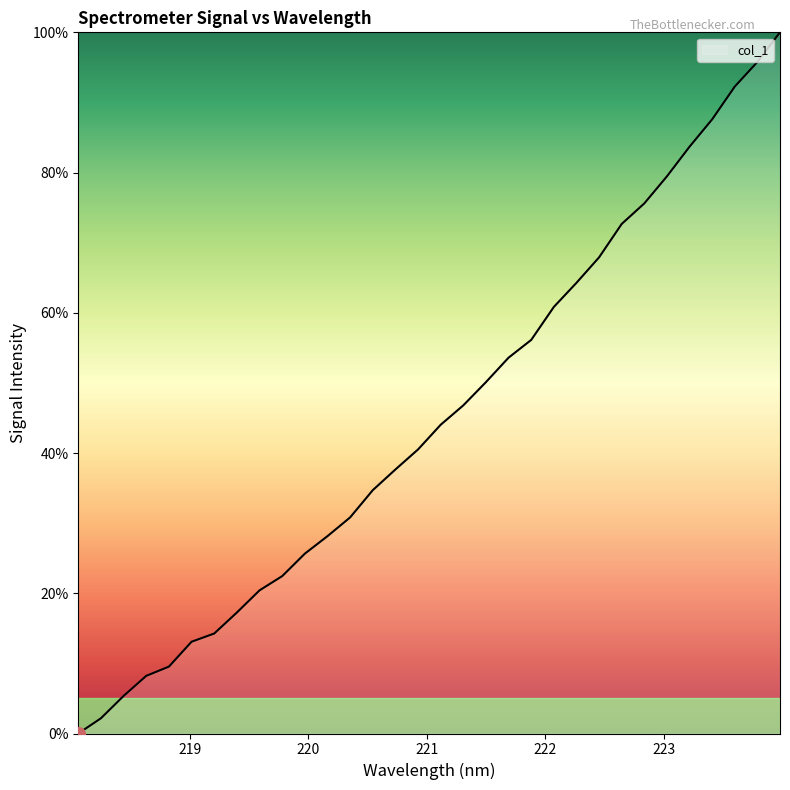

True or false: there are more than 1 points higher than both neighbors.

False